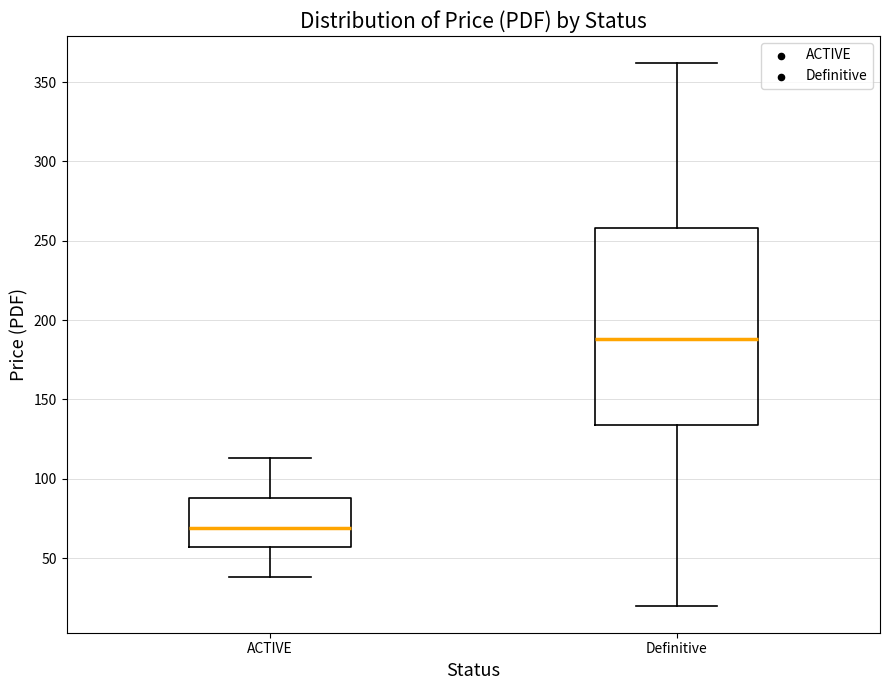

Reading left to right, read every box against the y-axis: the position of its median line, the range the box covers, and the ends of its whiskers. The values are not printed on the chart, so give them approximately, as read against the axis.

ACTIVE: median 70, box 55 to 90, whiskers 40 to 115
Definitive: median 190, box 135 to 260, whiskers 20 to 360